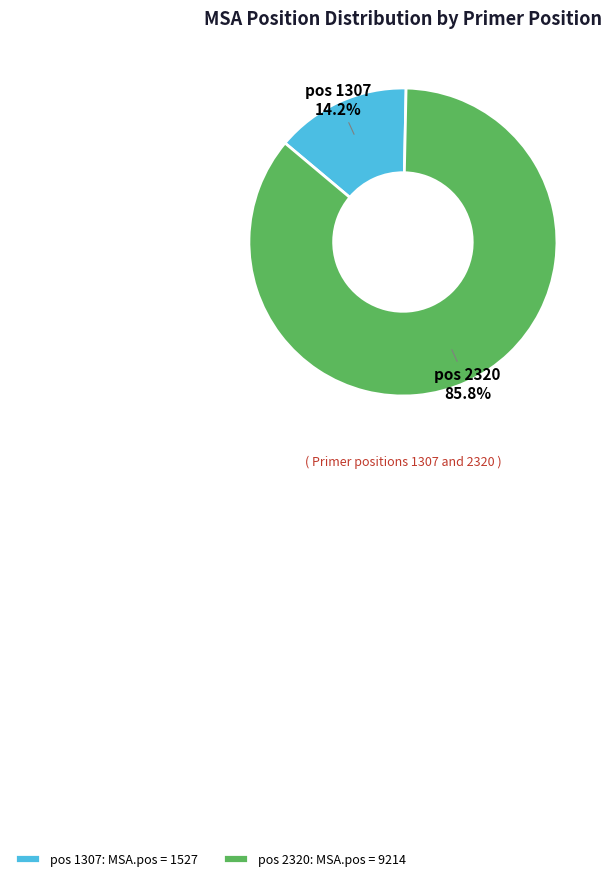

What is the ratio of the value at pos 2320 85.8% to the value at pos 1307 14.2%?

6.0